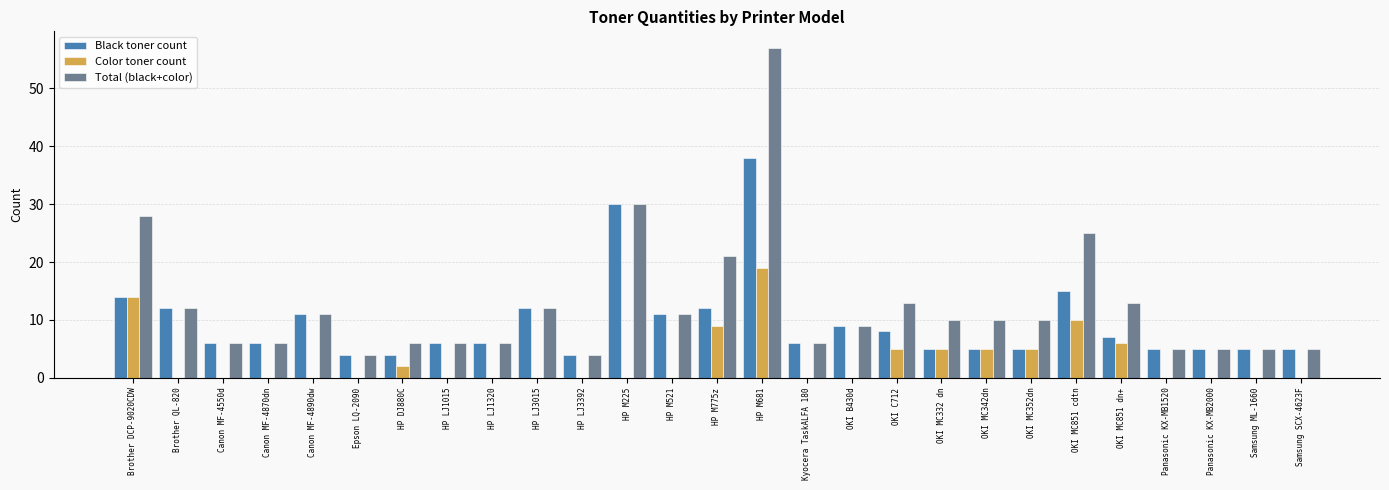

How many distinct data groups are displayed?

3